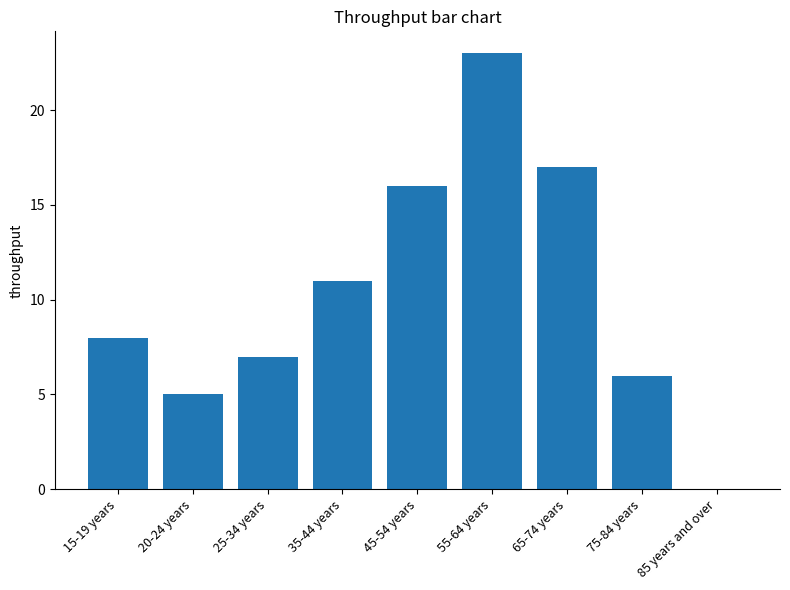

What is the sum of all values?

93